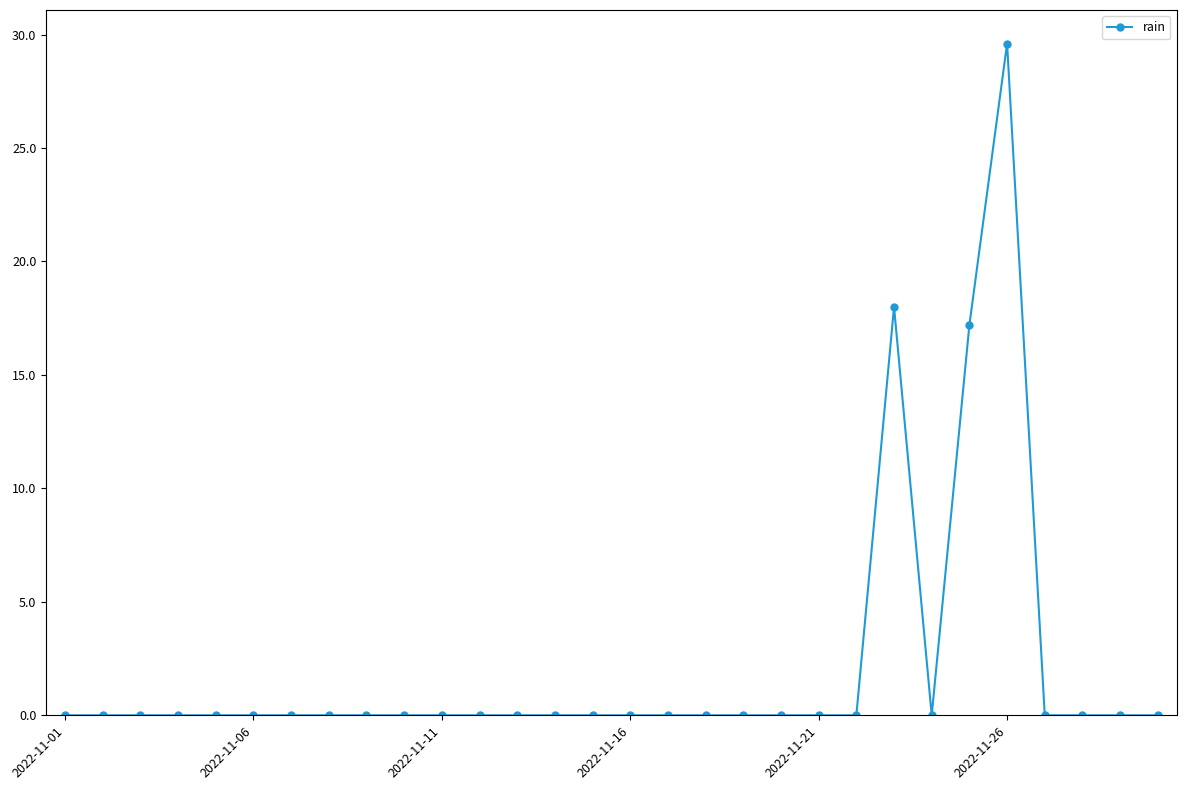

What is the sum of all values?

64.8